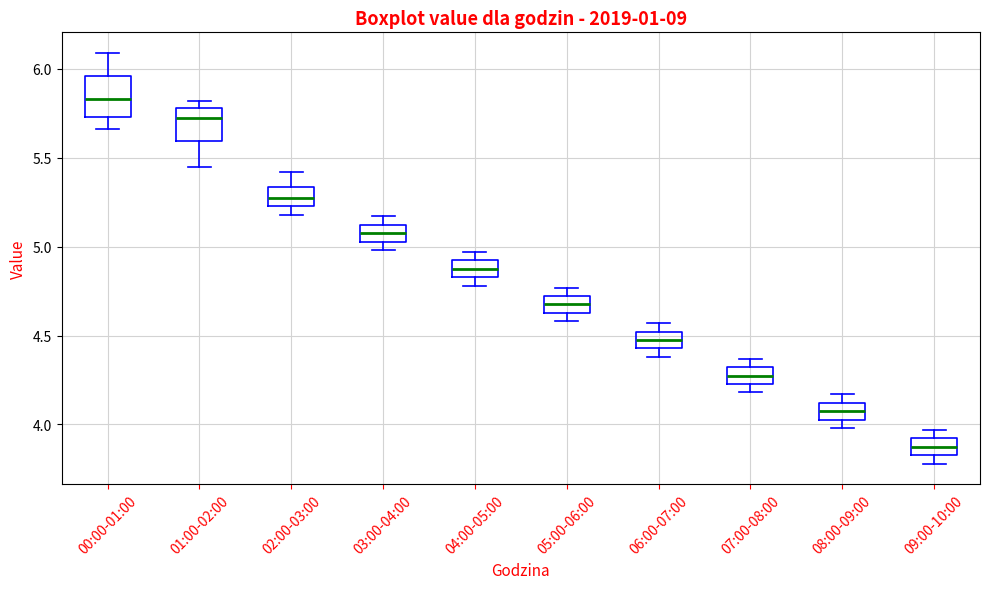

Reading left to right, read every box against the y-axis: the position of its median line, the range the box covers, and the ends of its whiskers. The values are not printed on the chart, so give them approximately, as read against the axis.

00:00-01:00: median 5.85, box 5.75 to 5.95, whiskers 5.65 to 6.10
01:00-02:00: median 5.75, box 5.60 to 5.80, whiskers 5.45 to 5.80 (just above the box's upper edge)
02:00-03:00: median 5.30, box 5.25 to 5.35, whiskers 5.20 to 5.40
03:00-04:00: median 5.10 (inside the box), box 5.05 to 5.10, whiskers 5.00 to 5.15
04:00-05:00: median 4.90 (inside the box), box 4.85 to 4.90, whiskers 4.80 to 4.95
05:00-06:00: median 4.70 (inside the box), box 4.65 to 4.70, whiskers 4.60 to 4.75
06:00-07:00: median 4.50 (inside the box), box 4.45 to 4.50, whiskers 4.40 to 4.55
07:00-08:00: median 4.30 (inside the box), box 4.25 to 4.30, whiskers 4.20 to 4.35
08:00-09:00: median 4.10 (inside the box), box 4.05 to 4.10, whiskers 4.00 to 4.15
09:00-10:00: median 3.90 (inside the box), box 3.85 to 3.90, whiskers 3.80 to 3.95